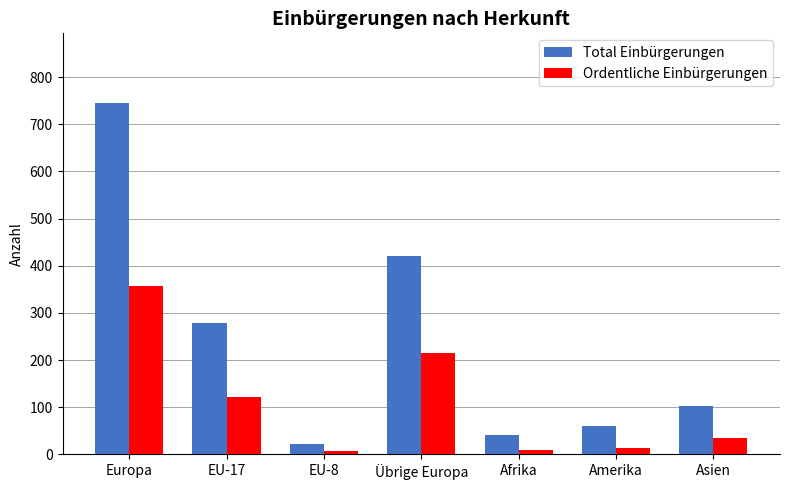

At which category is the sum across all series the highest?

Europa